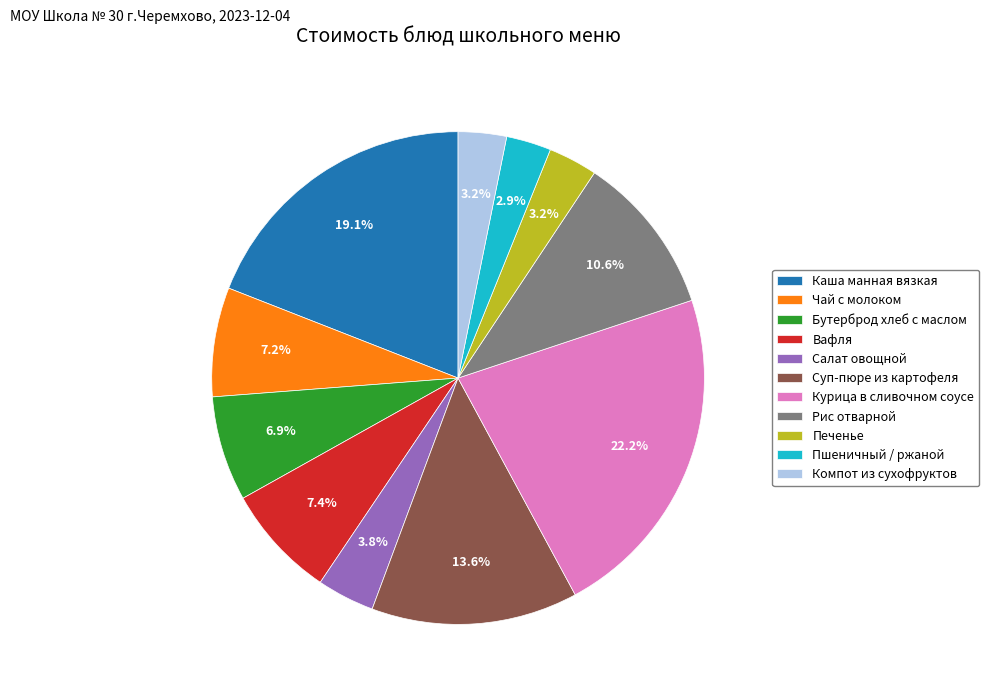

To the nearest percent, what portion does Бутерброд хлеб с маслом represent?

7%